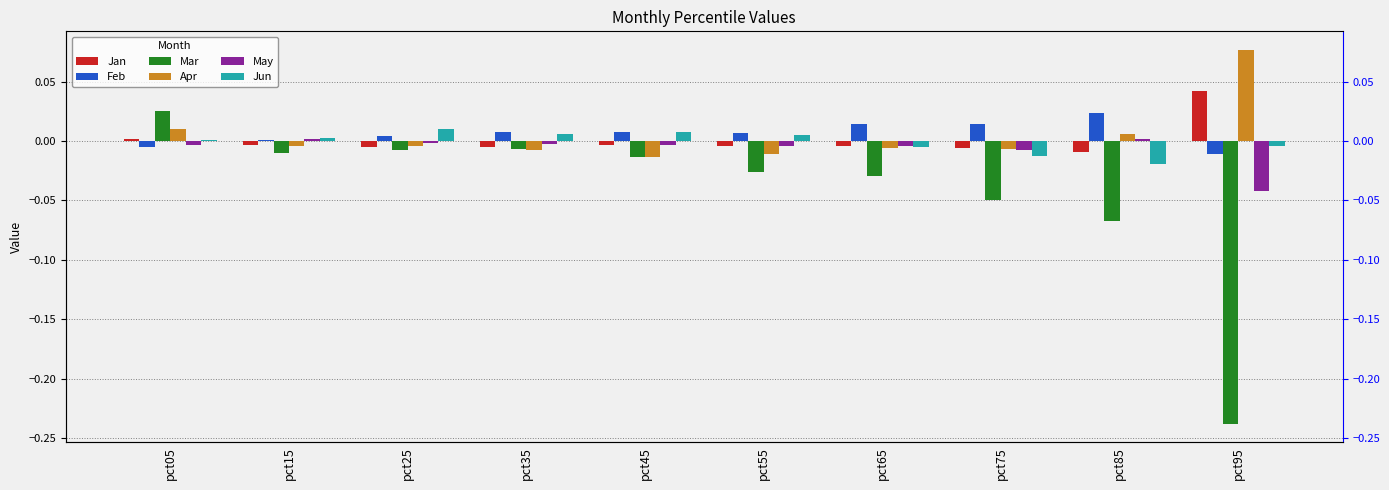

Reading left to right, transcribe all the data shown in this chart.

Jan: 0.0	-0.0	-0.0	-0.0	-0.0	-0.0	-0.0	-0.0	-0.0	0.0
Feb: -0.0	0.0	0.0	0.0	0.0	0.0	0.0	0.0	0.0	-0.0
Mar: 0.0	-0.0	-0.0	-0.0	-0.0	-0.0	-0.0	-0.0	-0.1	-0.2
Apr: 0.0	-0.0	-0.0	-0.0	-0.0	-0.0	-0.0	-0.0	0.0	0.1
May: -0.0	0.0	-0.0	-0.0	-0.0	-0.0	-0.0	-0.0	0.0	-0.0
Jun: 0.0	0.0	0.0	0.0	0.0	0.0	-0.0	-0.0	-0.0	-0.0